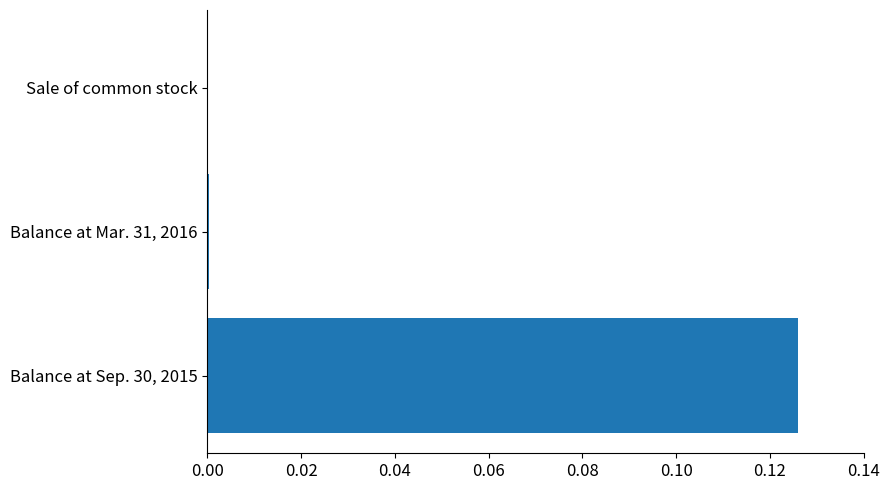

The chart shows a value of 0.0 at Sale of common stock. True or false?

True